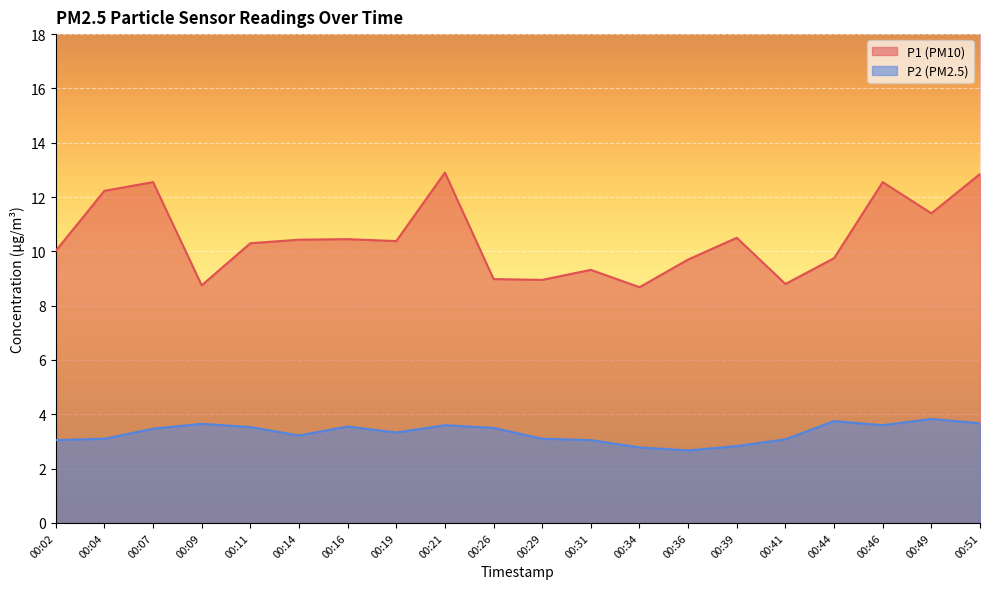

What is the highest value of the P1 series?

12.9